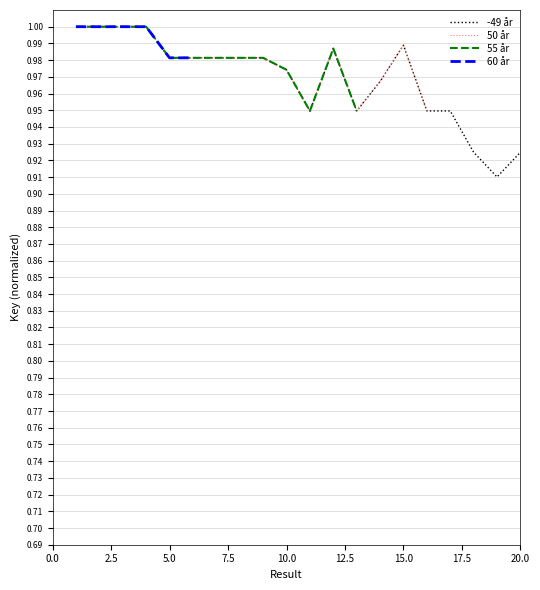

Reading left to right, transcribe all the data shown in this chart.

1=1.0	2=1.0	3=1.0	4=1.0	5=1.0	6=1.0	7=1.0	8=1.0	9=1.0	10=1.0	11=0.9	12=1.0	13=0.9	14=1.0	15=1.0	16=0.9	17=0.9	18=0.9	19=0.9	20=0.9